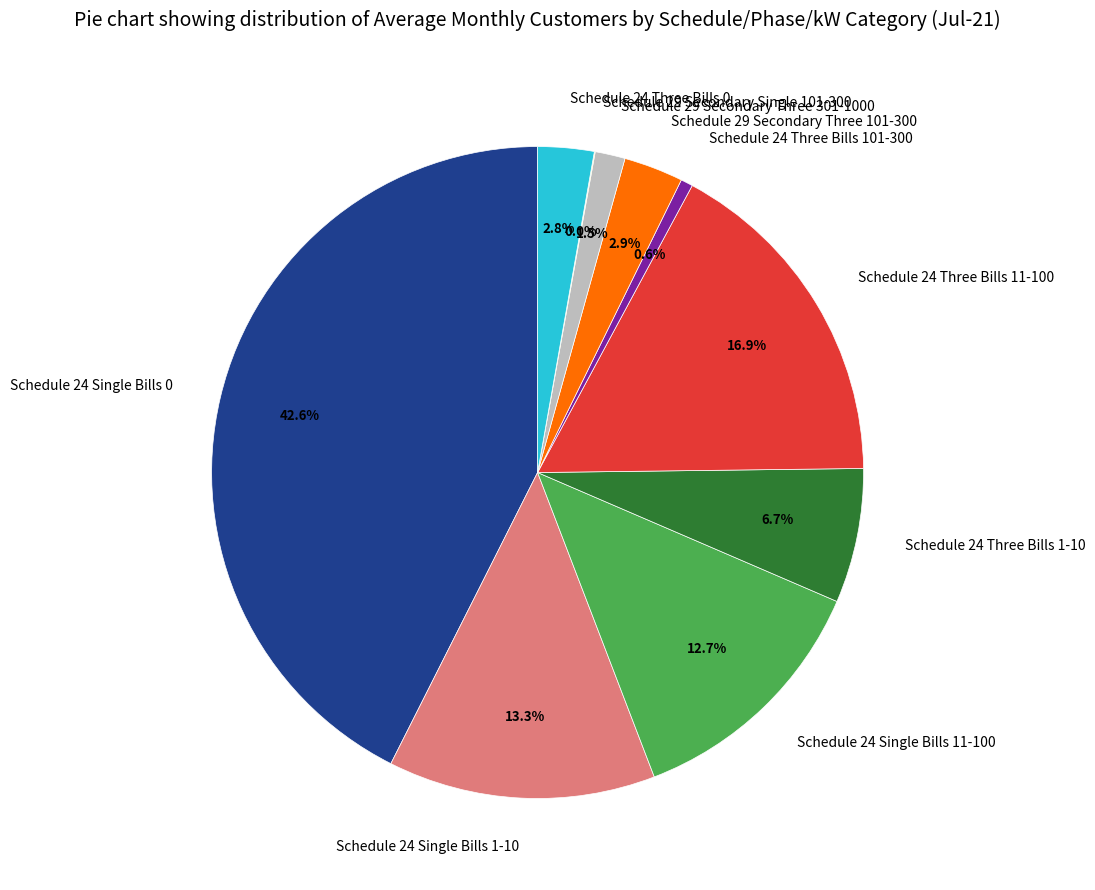

Which has a higher value, Schedule 24 Single Bills 11-100 or Schedule 24 Single Bills 0?

Schedule 24 Single Bills 0